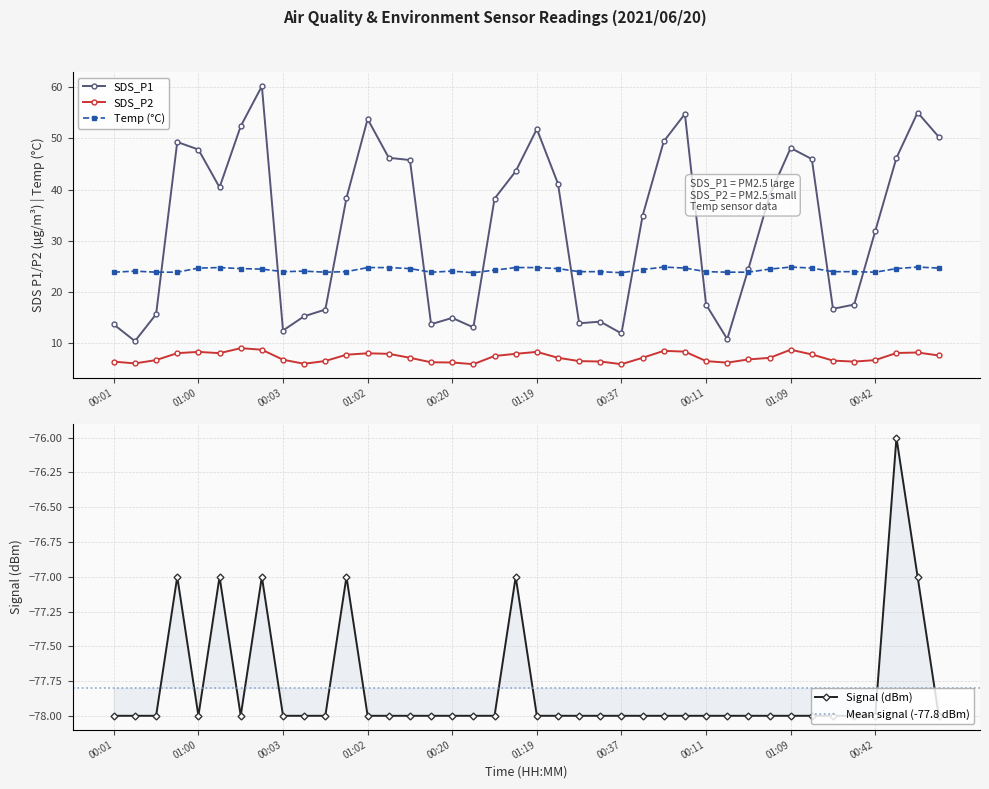

Is it true that Temp (°C) equals 24.1 at 00:20?

True